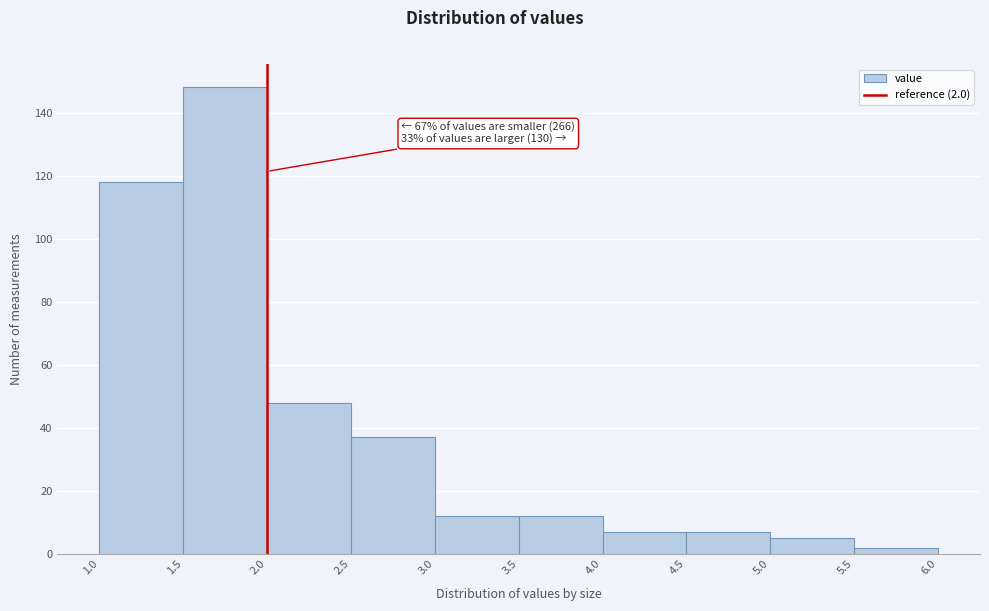

Which range on the x-axis has the tallest bar?

1.5 to 2.0